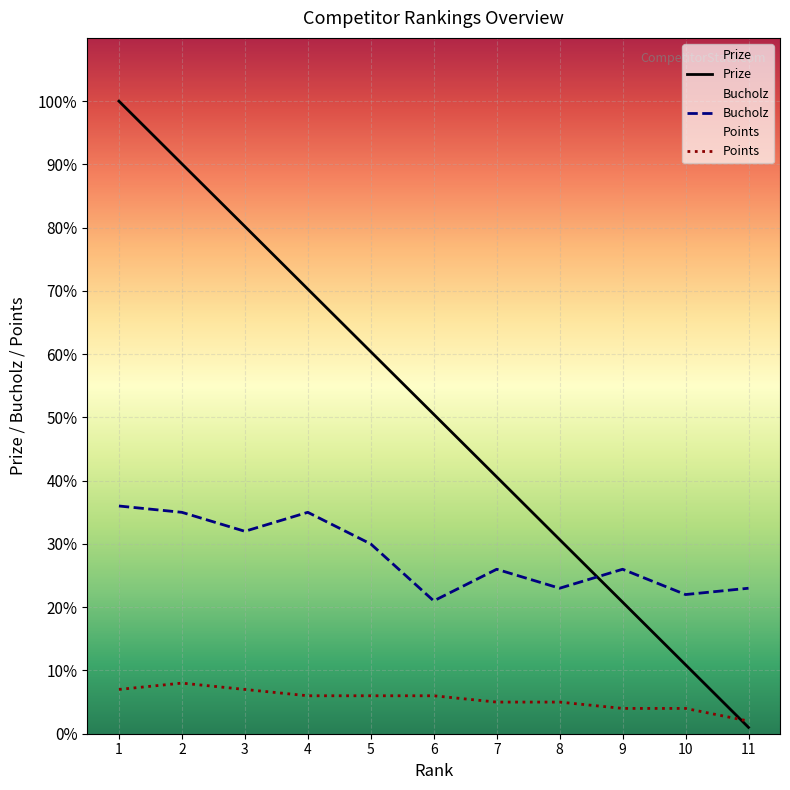

What is the value of the Prize point at the 6th from the left?

50.5